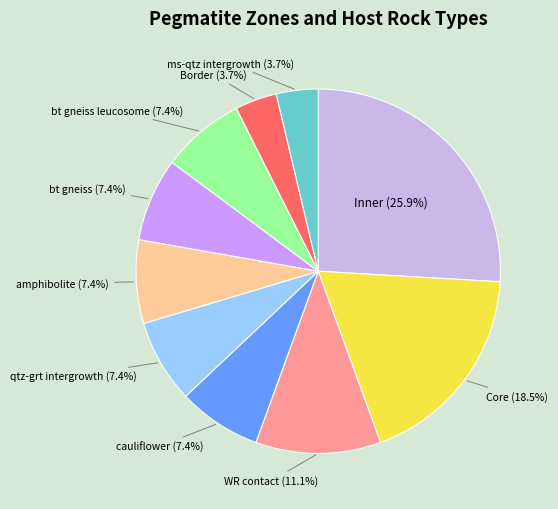

How many segments does this pie chart have?

10